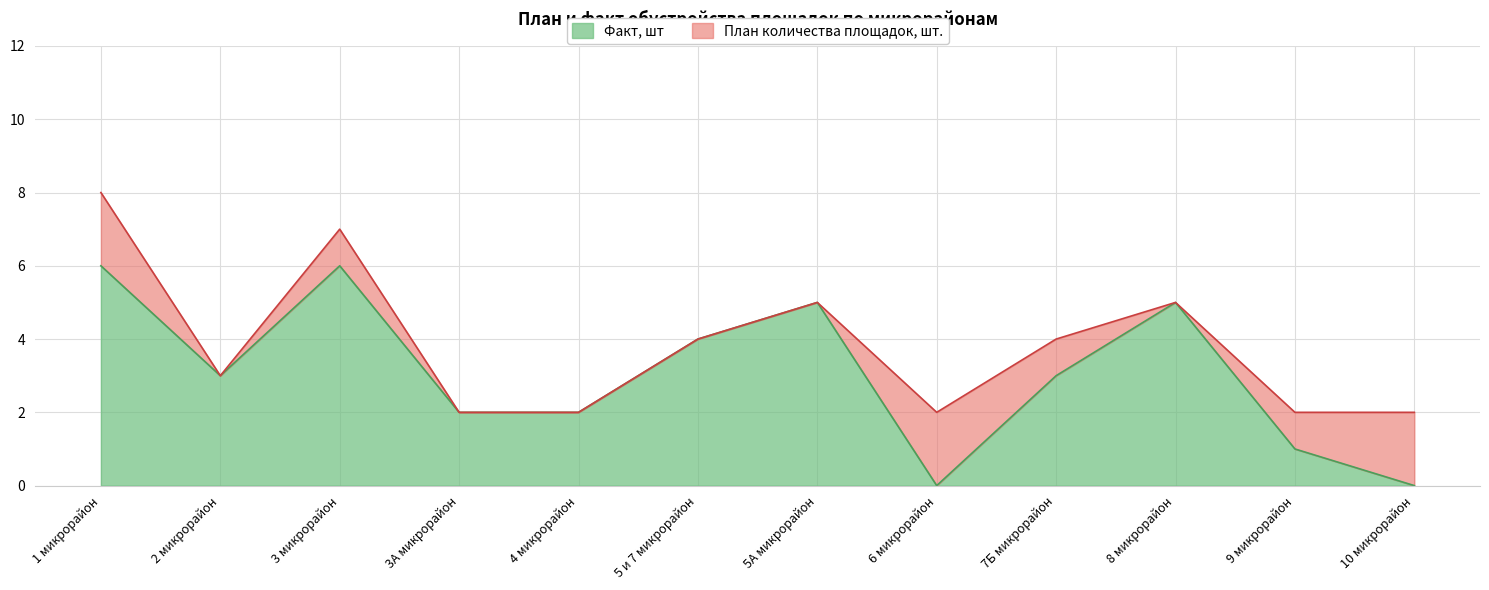

Which series has the largest total across all categories?

План количества площадок, шт.